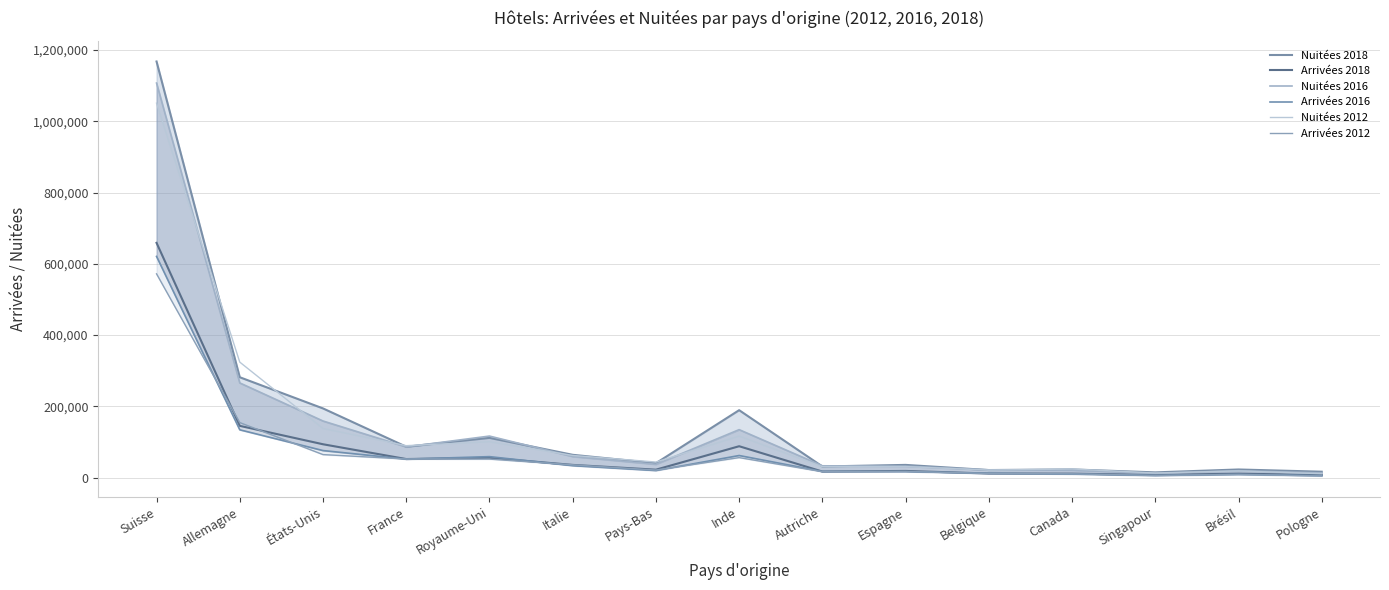

What is the difference between the maximum and second lowest values in the Nuitées 2012 series?

1038096